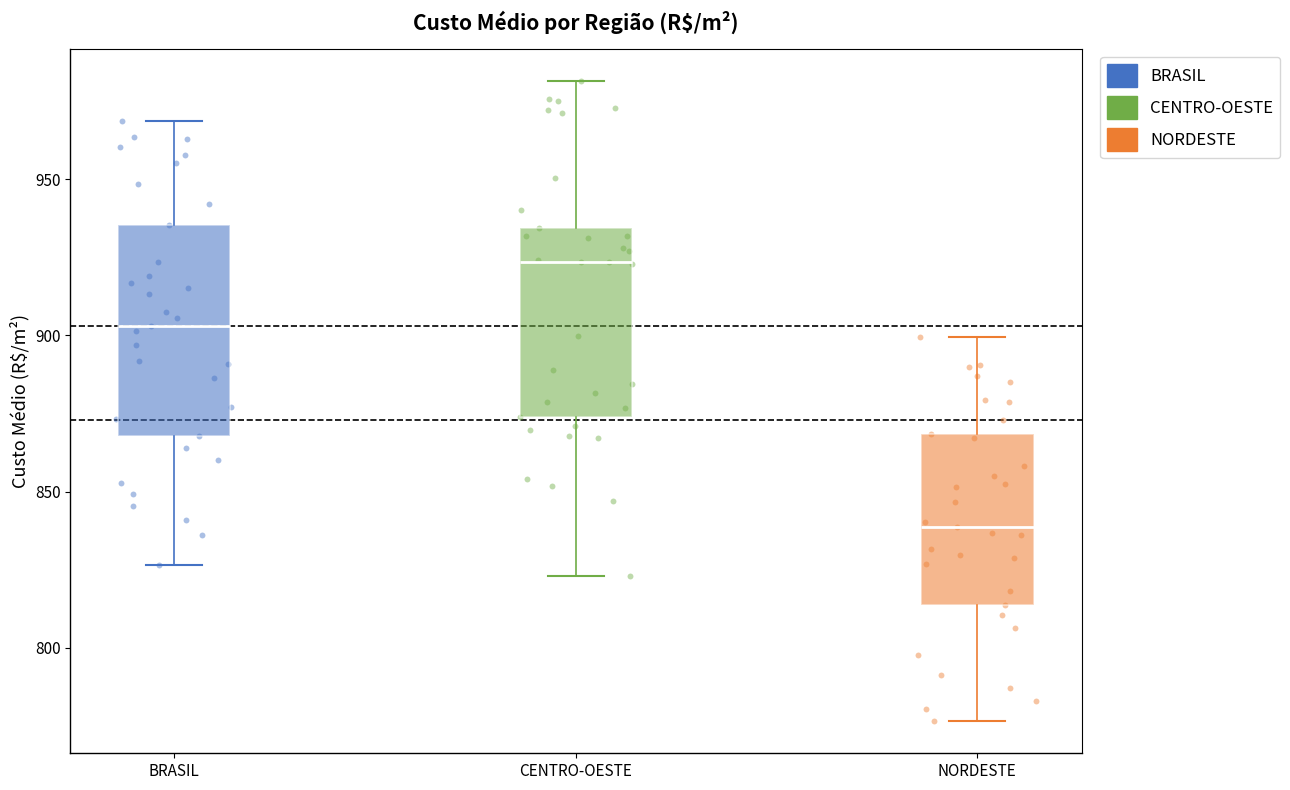

Comparing the boxes themselves (not the whiskers), which one is the tallest?

BRASIL